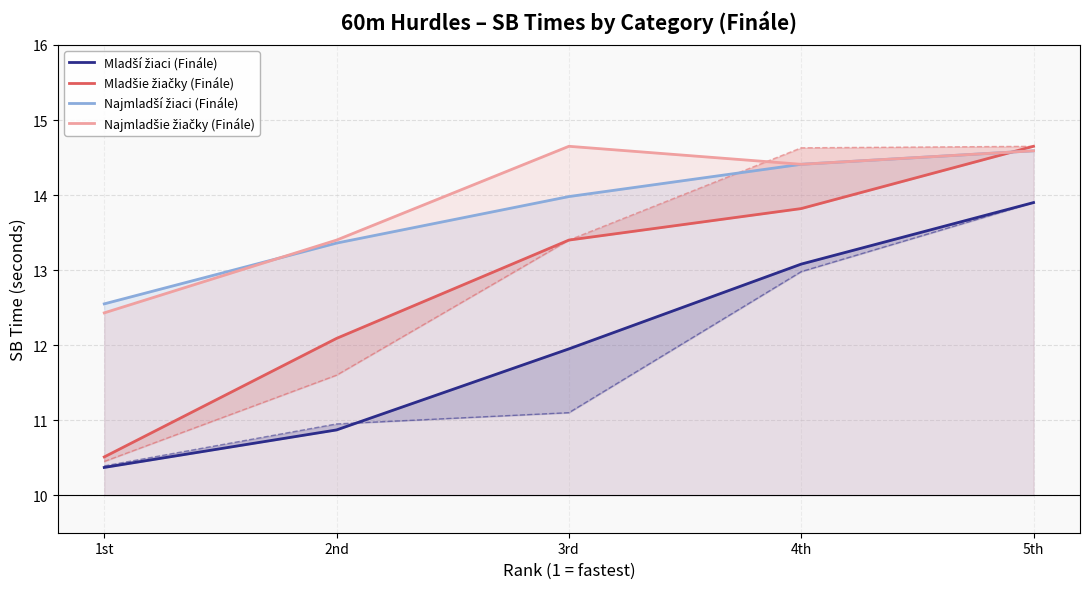

Rank the series at 4th from lowest to highest value.

Mladší žiaci (Finále), Mladšie žiačky (Finále), Najmladší žiaci (Finále), Najmladšie žiačky (Finále)